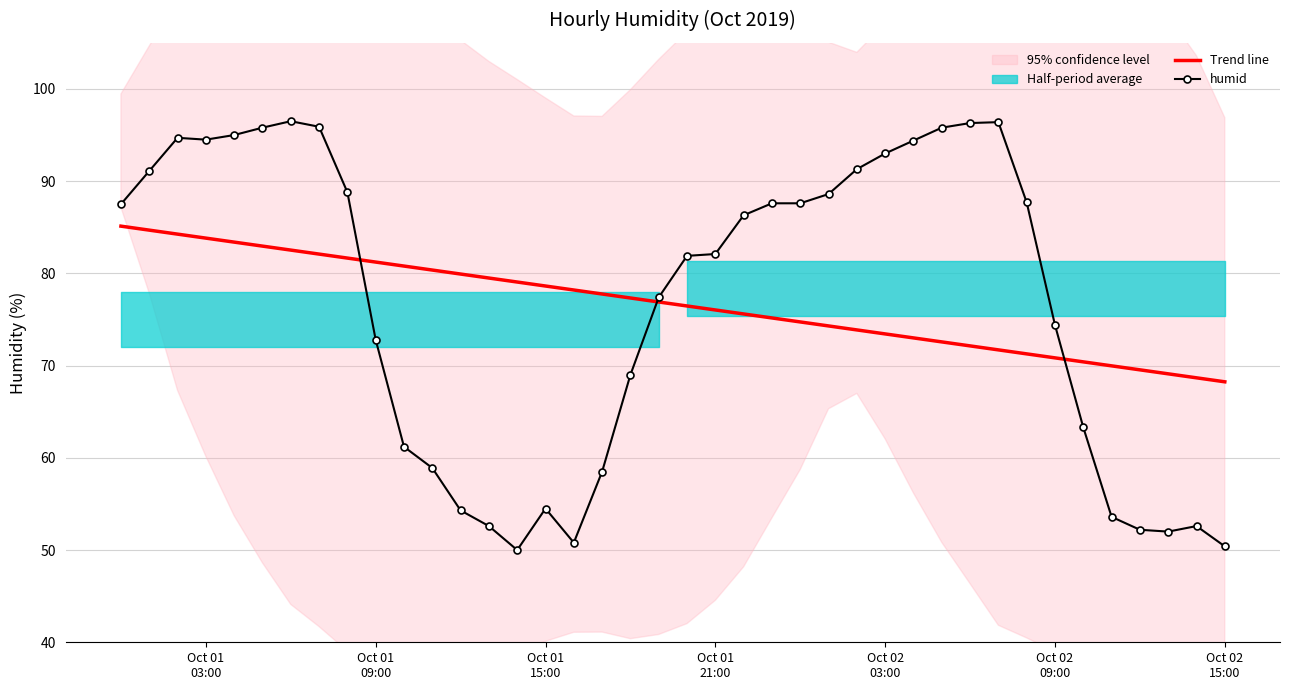

What is the minimum value for humid?

50.0